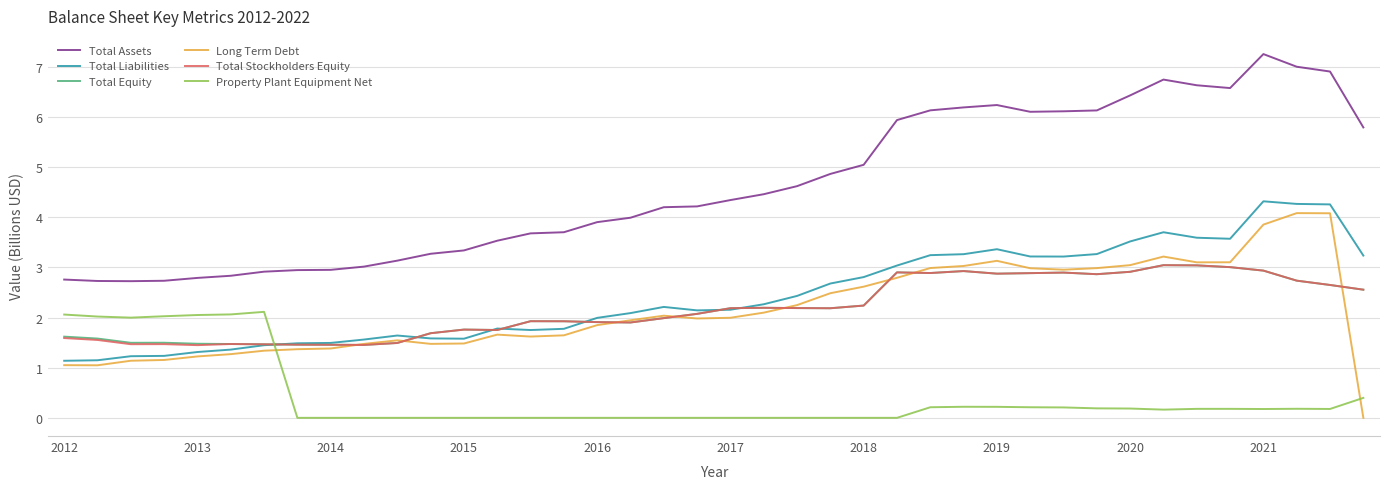

Which series has the widest spread of values?

Total Assets